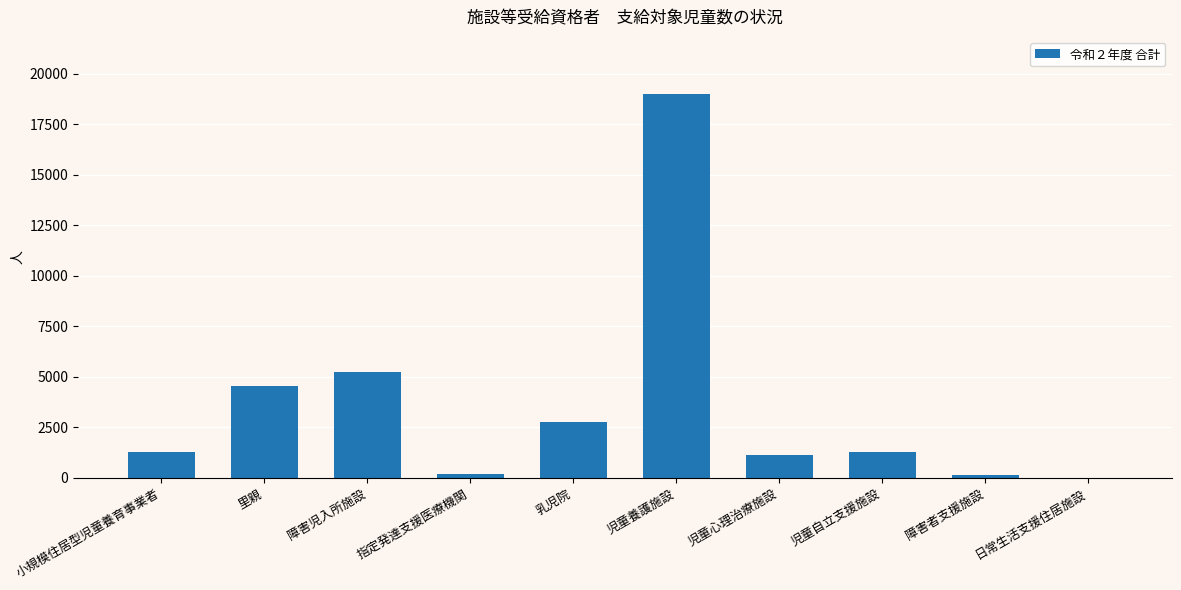

What is the ratio of the value at 里親 to the value at 乳児院?

1.7